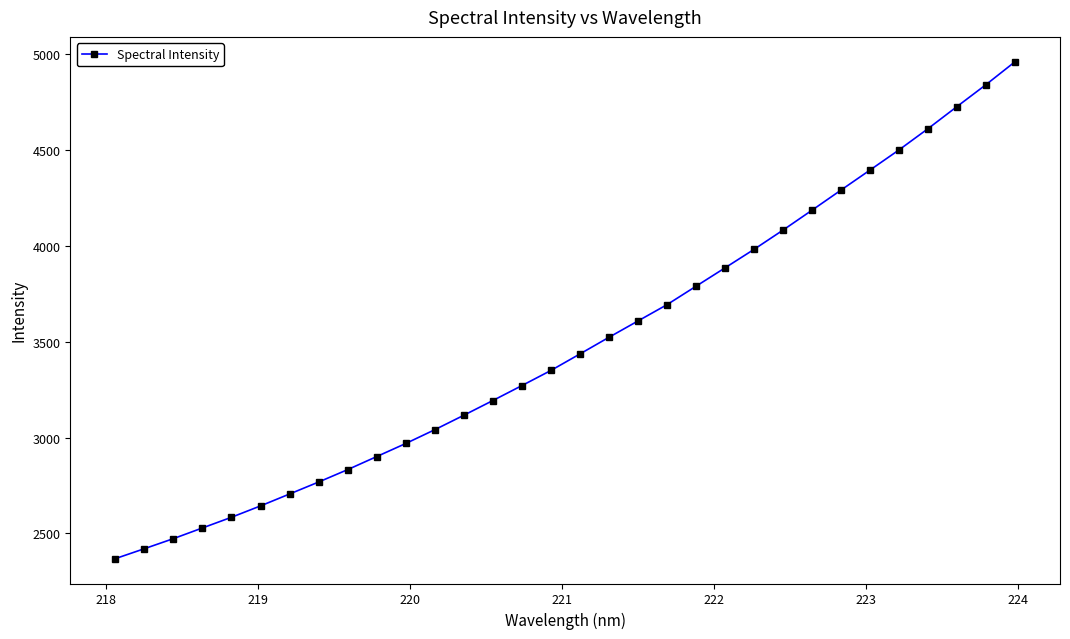

What is the minimum value shown in the chart?

2367.6